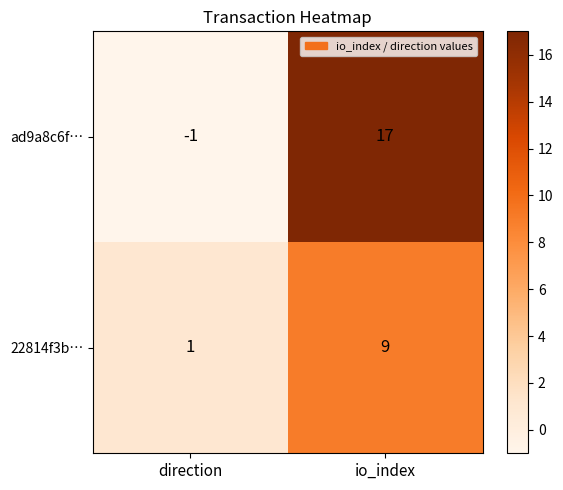

At how many categories does at least one series exceed 12?

1